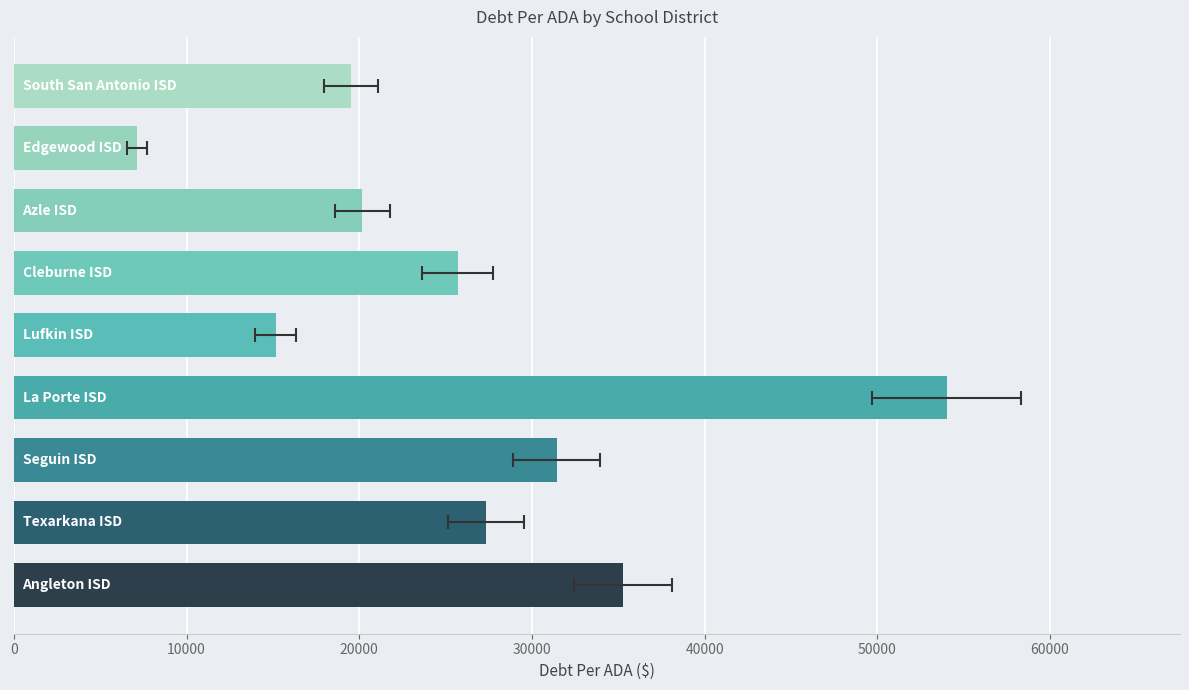

What is the ratio of the value at 30000 to the value at 60000?

2.7